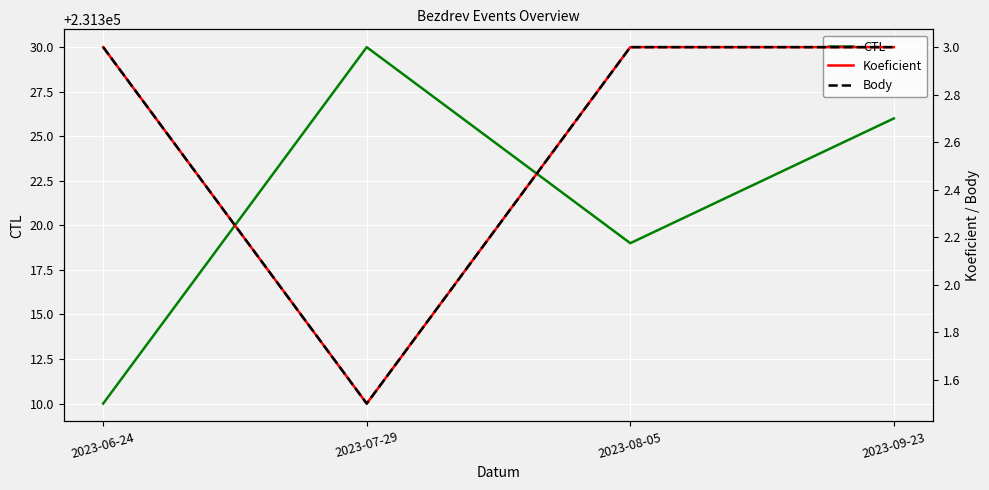

What position from the left is 2023-08-05?

3